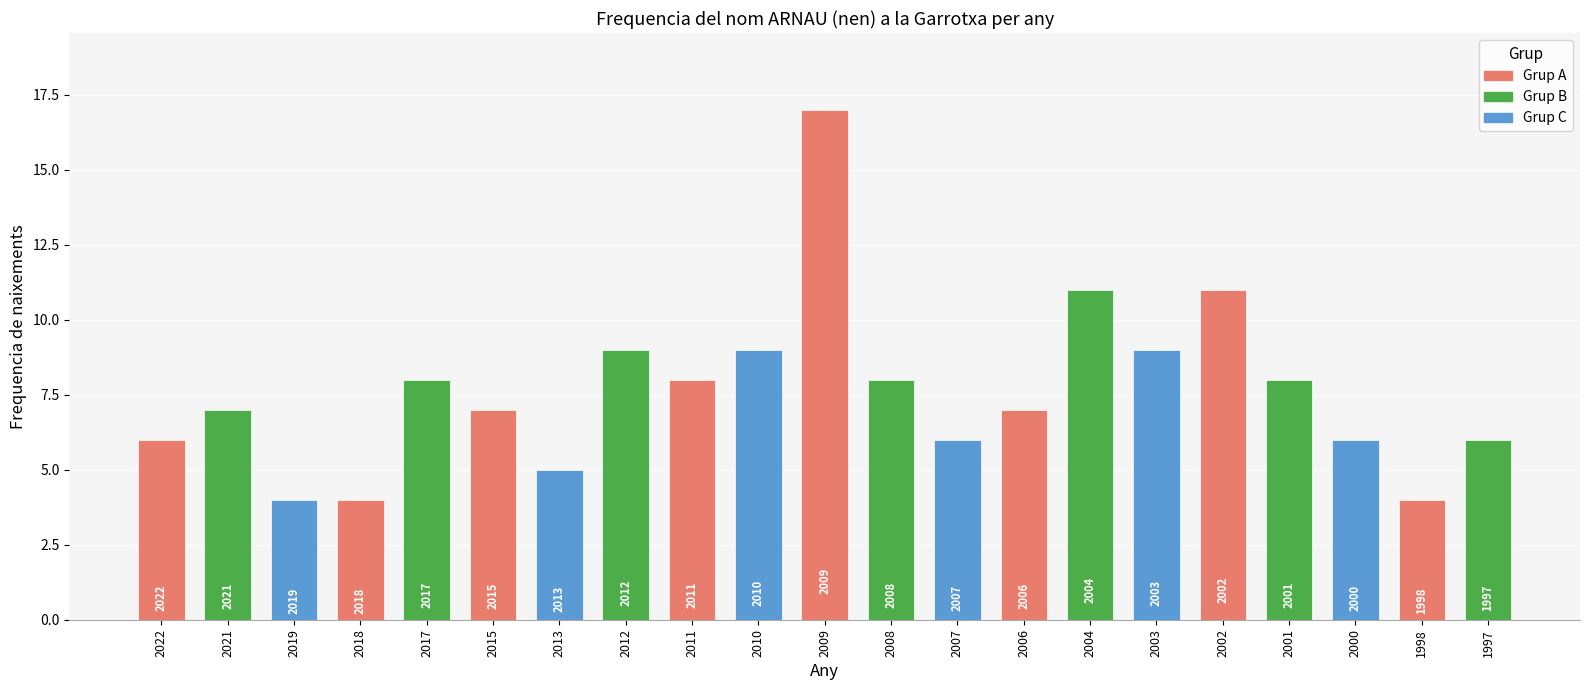

What is the ratio of the value at 2001 to the value at 2006?

1.1